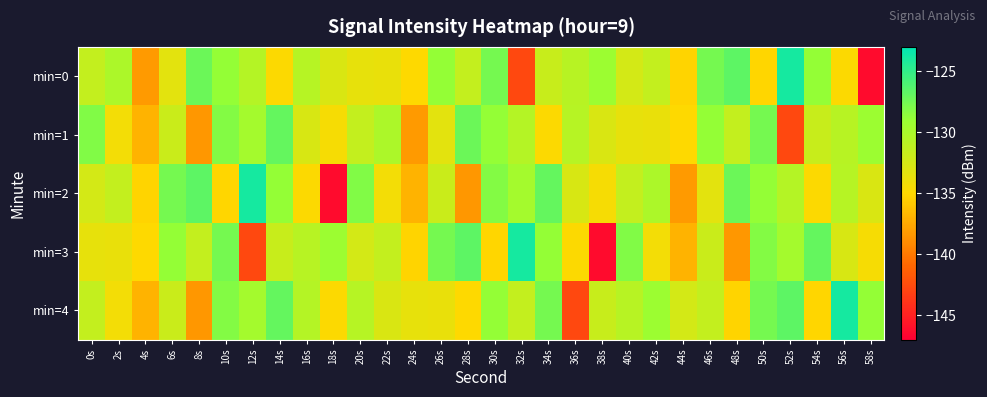

Between 18s and 58s, which is larger?

18s